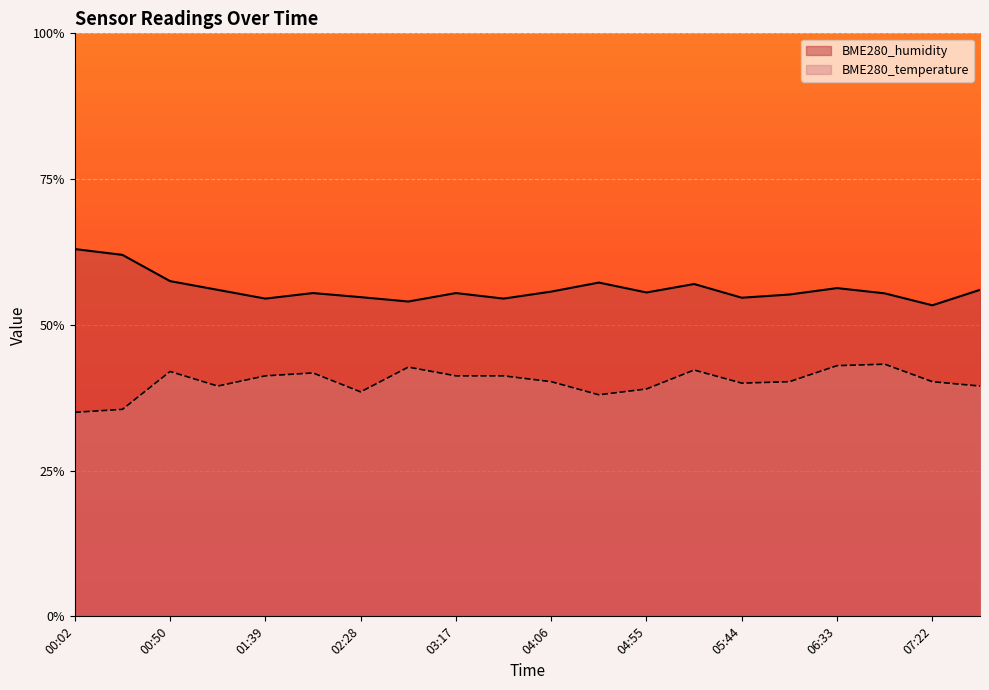

True or false: BME280_temperature and BME280_humidity intersect in this chart.

False